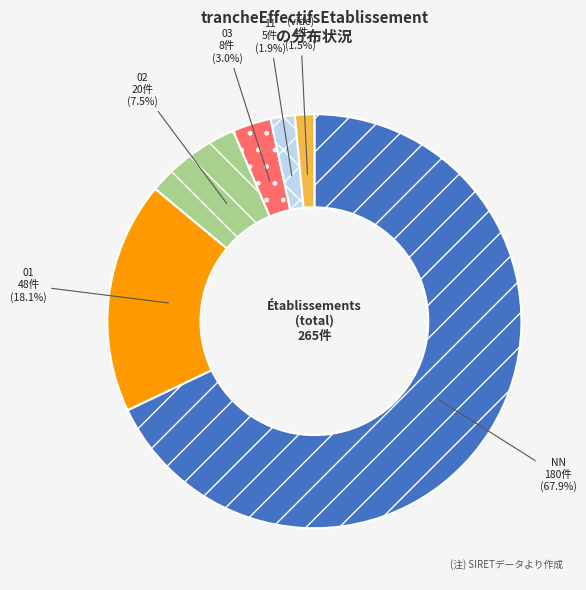

Which slice is the largest?

NN